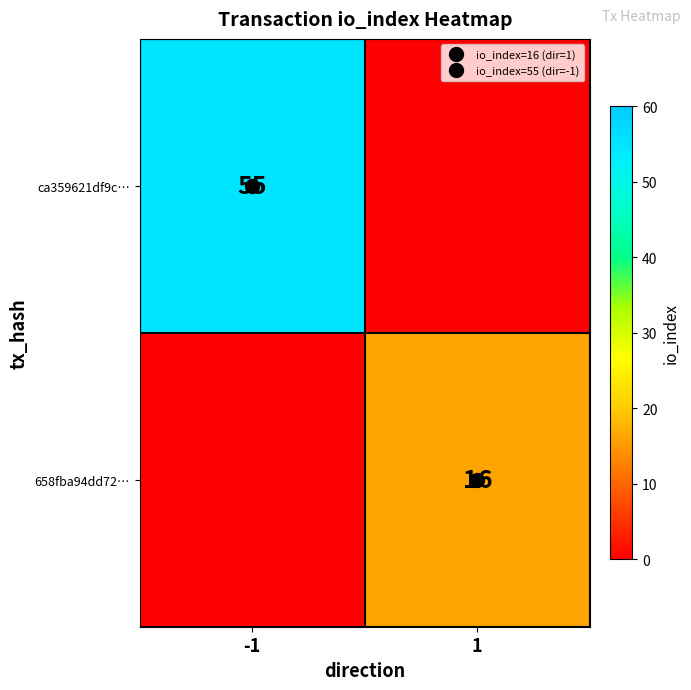

Which series has the widest spread of values?

ca359621df9c…